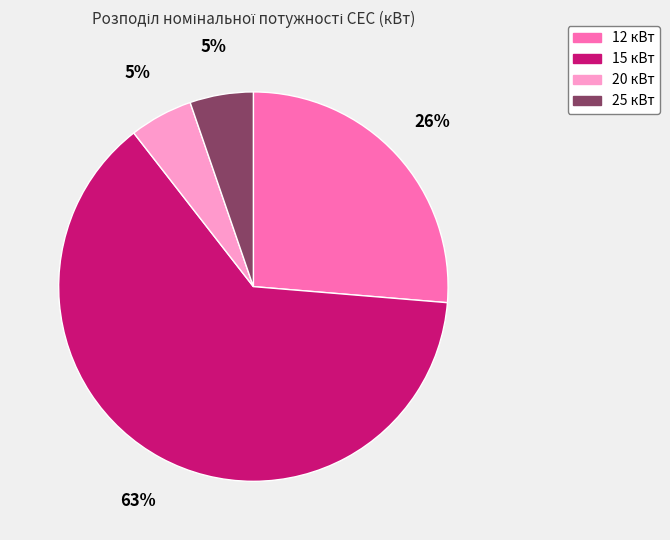

Which slice is the largest?

15 кВт